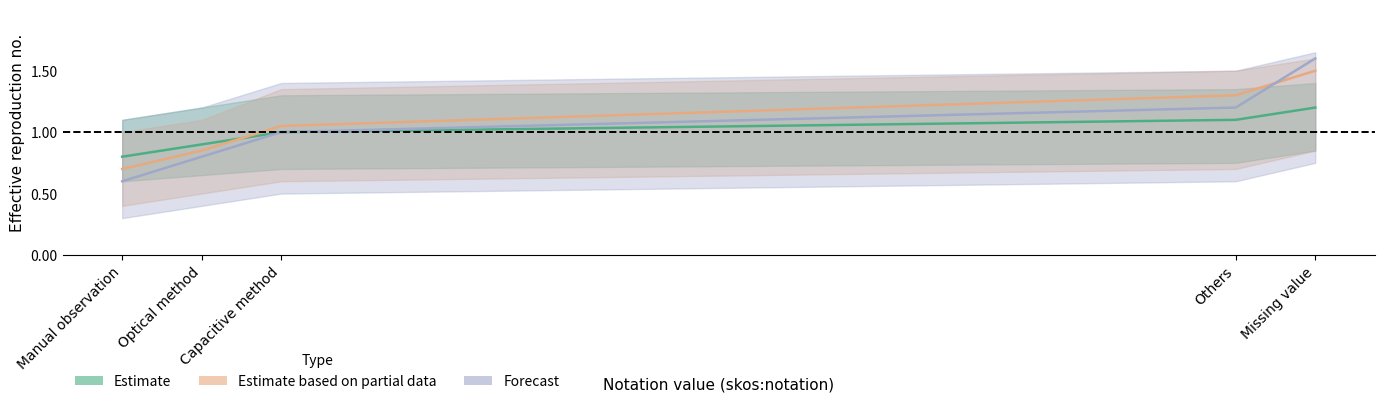

List the series in order of their peak value, highest first.

Forecast, Estimate based on partial data, Estimate